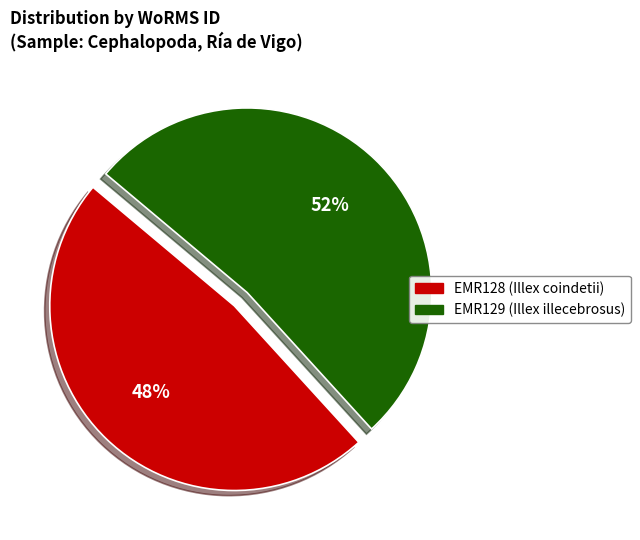

To the nearest percent, what is the difference between the EMR129 (Illex illecebrosus) and EMR128 (Illex coindetii) slice percentages?

4%